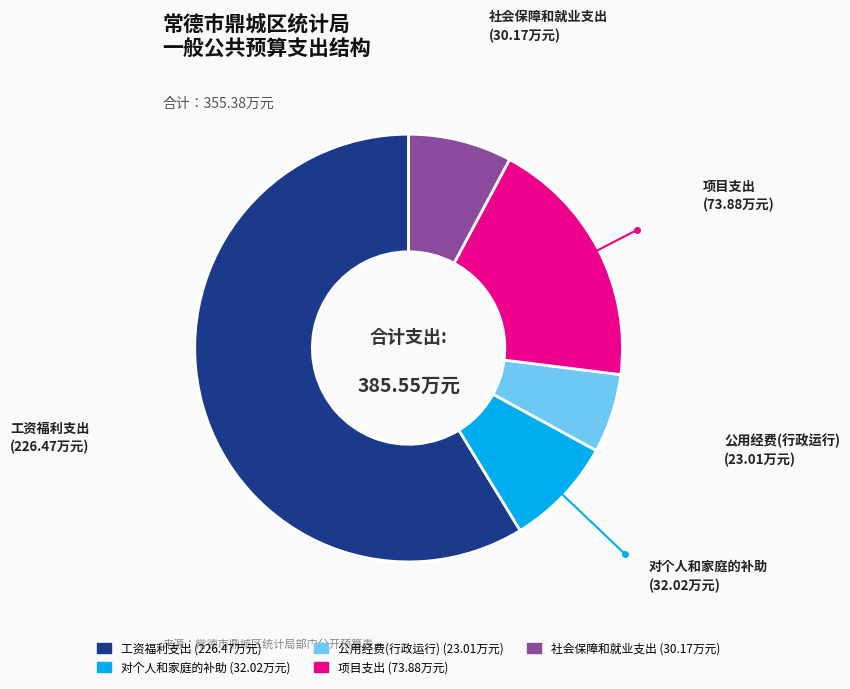

Which category accounts for the majority?

工资福利支出